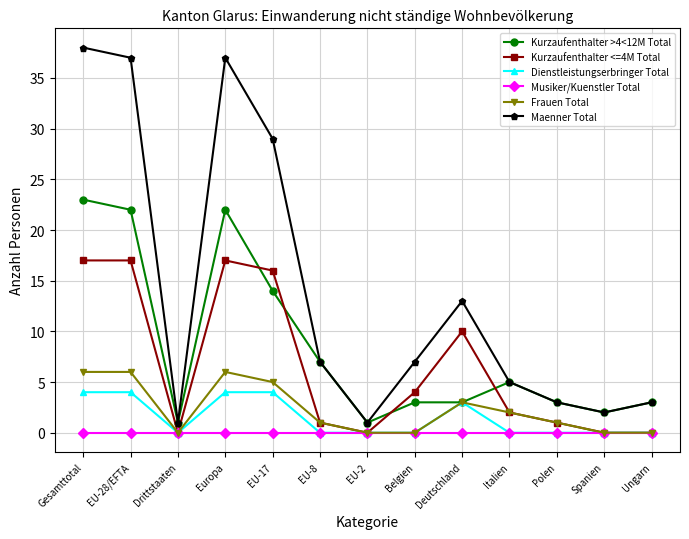

How many lines are shown in the chart?

6